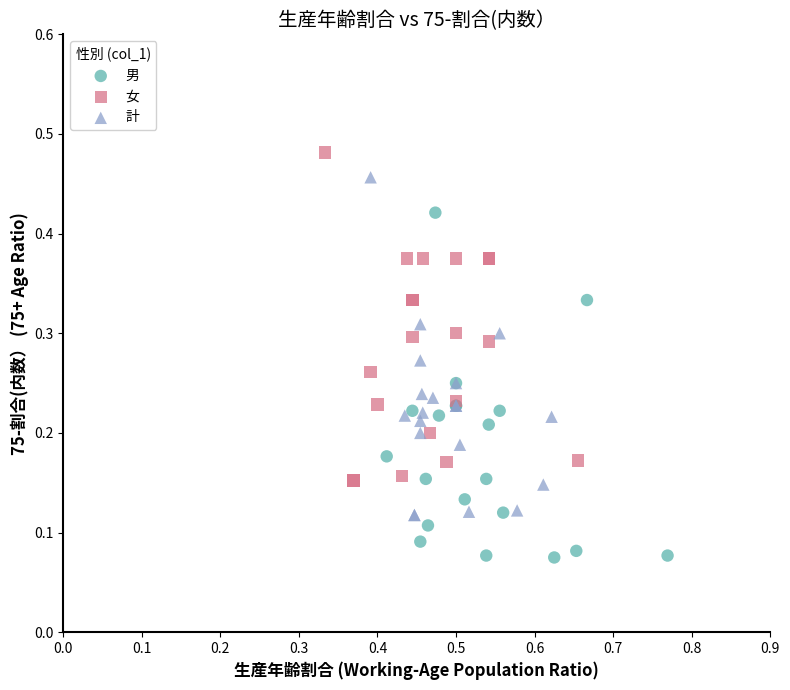

Which series reaches the minimum Y coordinate?

男